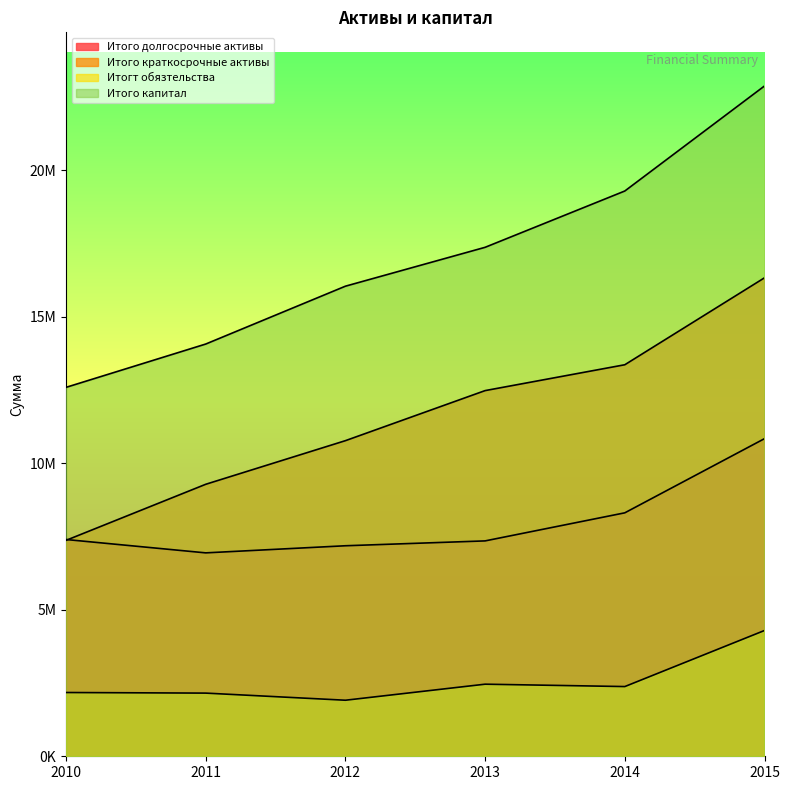

What are all the series names shown in the legend?

Итого долгосрочные активы, Итого краткосрочные активы, Итогт обязтельства, Итого капитал